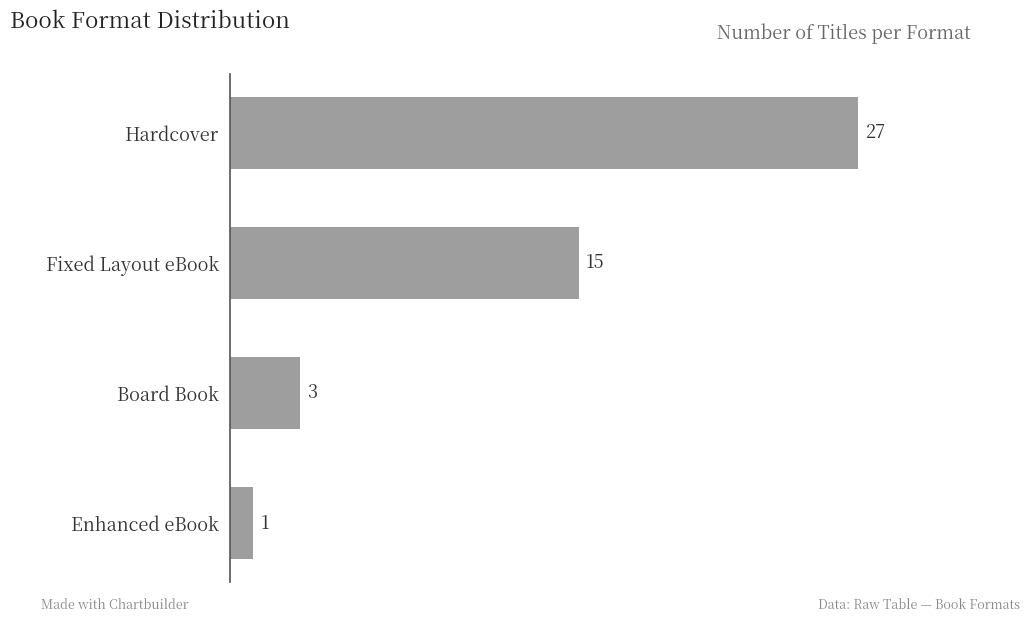

List the labels in order of value, largest first.

Hardcover, Fixed Layout eBook, Board Book, Enhanced eBook